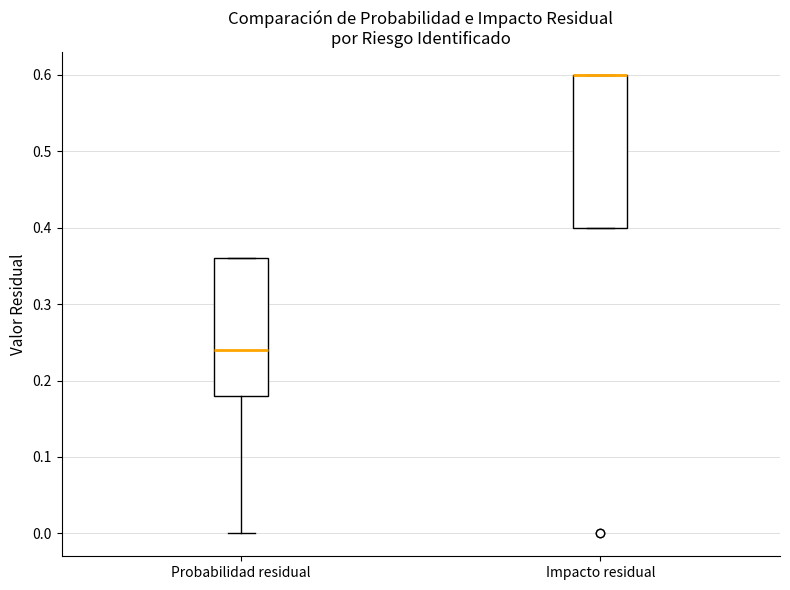

Reading left to right, read every box against the y-axis: the position of its median line, the range the box covers, and the ends of its whiskers. The values are not printed on the chart, so give them approximately, as read against the axis.

Probabilidad residual: median 0.24, box 0.18 to 0.36, whiskers 0.00 to 0.36
Impacto residual: median 0.60 (drawn on the box's upper edge), box 0.40 to 0.60, whiskers 0.40 to 0.60